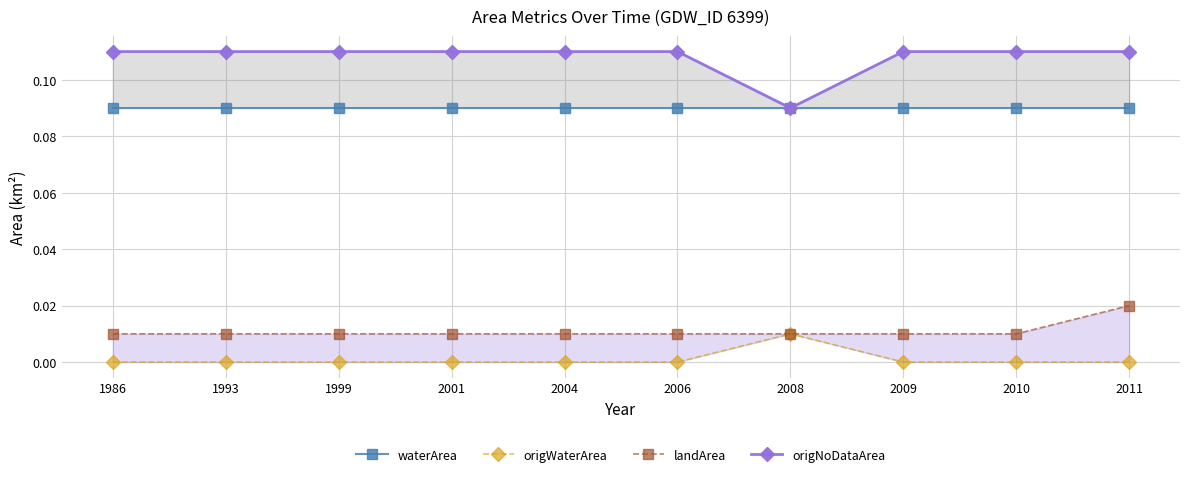

The origNoDataArea series shows 0.0 at 1986. True or false?

False